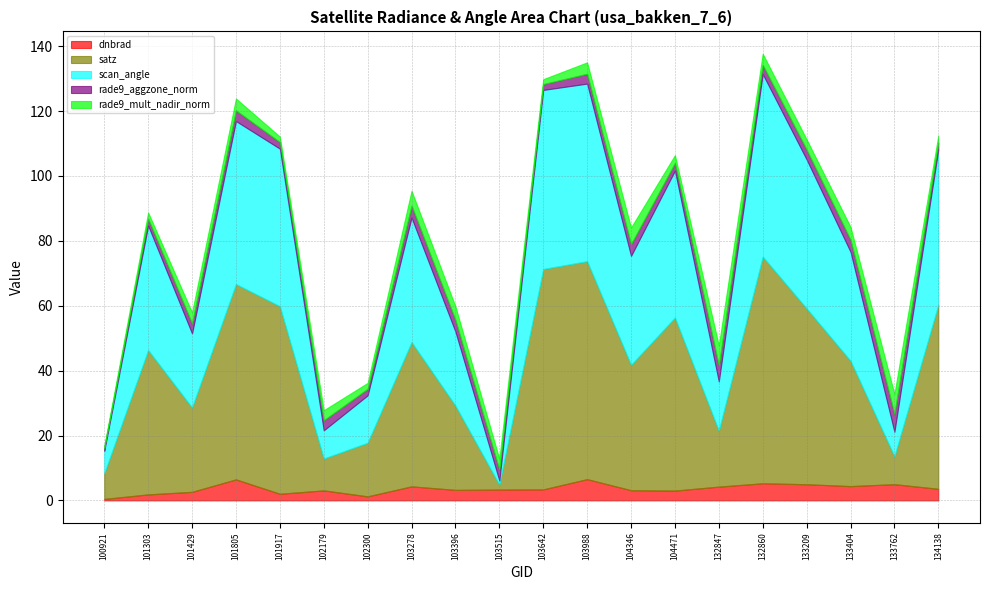

Between 104471 and 102300, which is larger?

104471